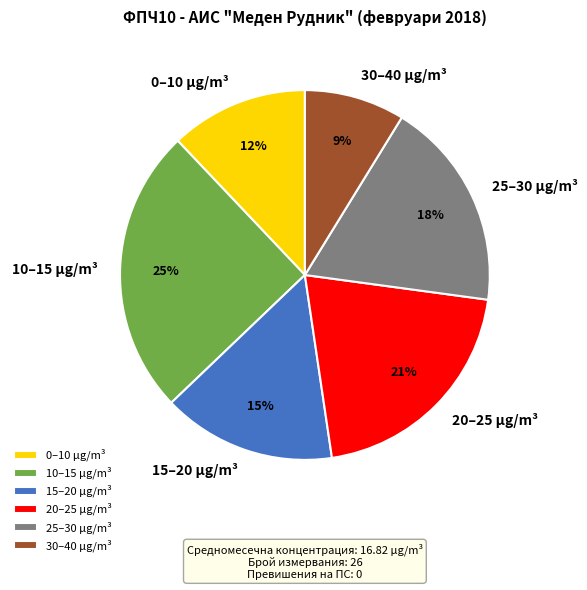

Approximately how many times larger is the value at 10–15 µg/m³ compared to 20–25 µg/m³?

1.2